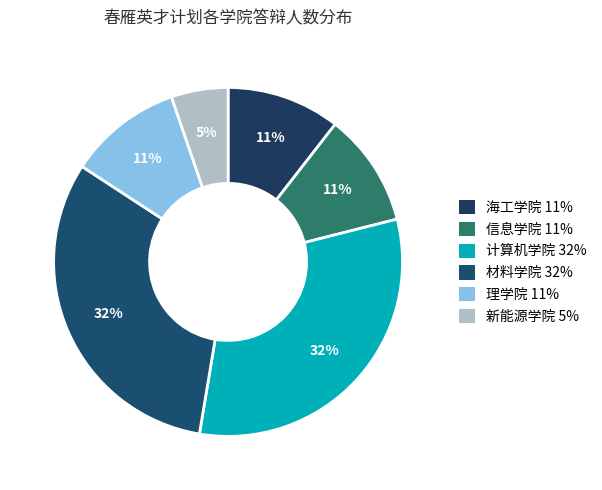

How many segments does this pie chart have?

6